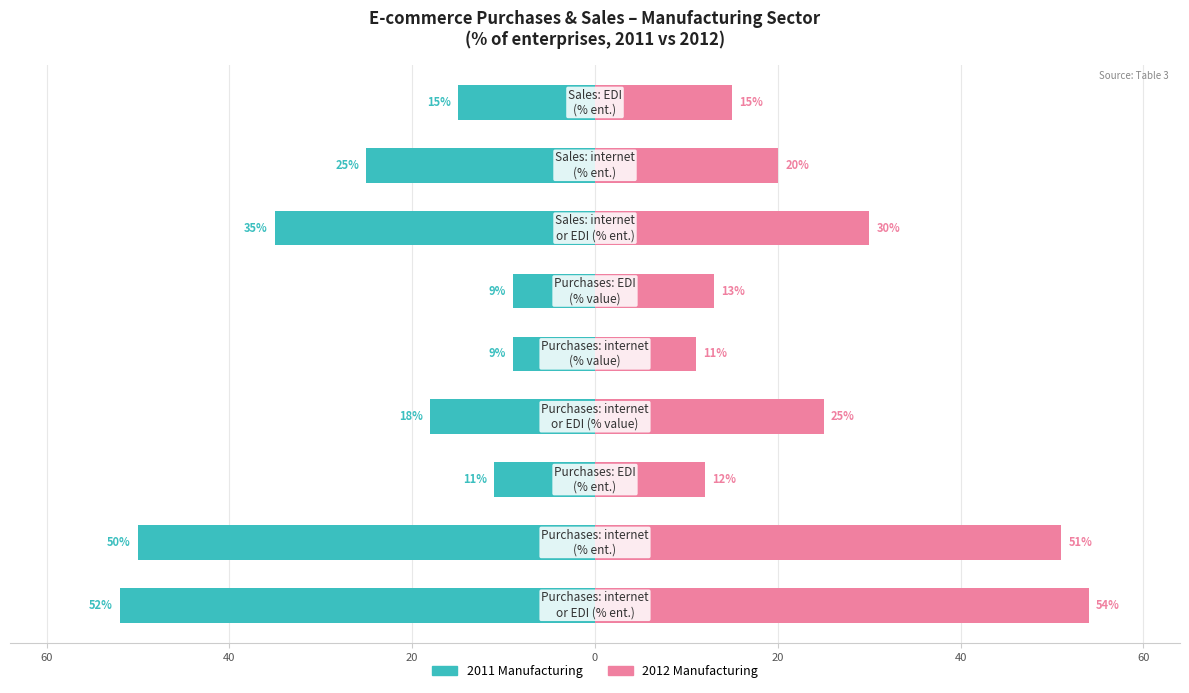

Is the value of 2011 Manufacturing at 20 greater than the value of 2012 Manufacturing at 20?

No